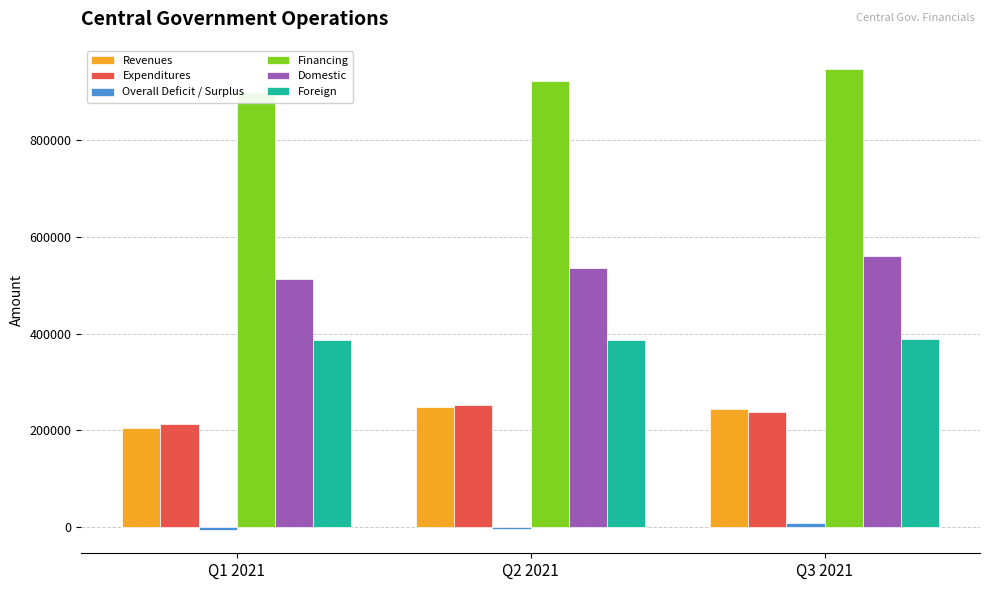

At how many categories does at least one series exceed 875254?

3